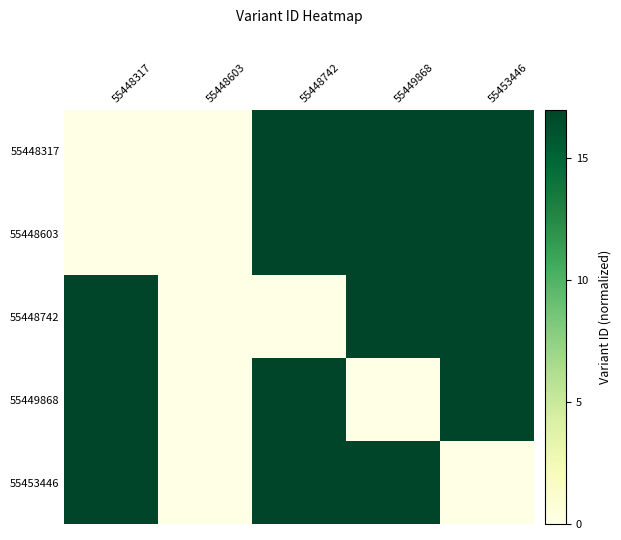

Reading left to right, list all the values displayed in this chart.

55448317: 55448317=0.0	55448603=0.0	55448742=17.0	55449868=17.0	55453446=17.0
55448603: 55448317=0.0	55448603=0.0	55448742=17.0	55449868=17.0	55453446=17.0
55448742: 55448317=17.0	55448603=0.0	55448742=0.0	55449868=17.0	55453446=17.0
55449868: 55448317=17.0	55448603=0.0	55448742=17.0	55449868=0.0	55453446=17.0
55453446: 55448317=17.0	55448603=0.0	55448742=17.0	55449868=17.0	55453446=0.0